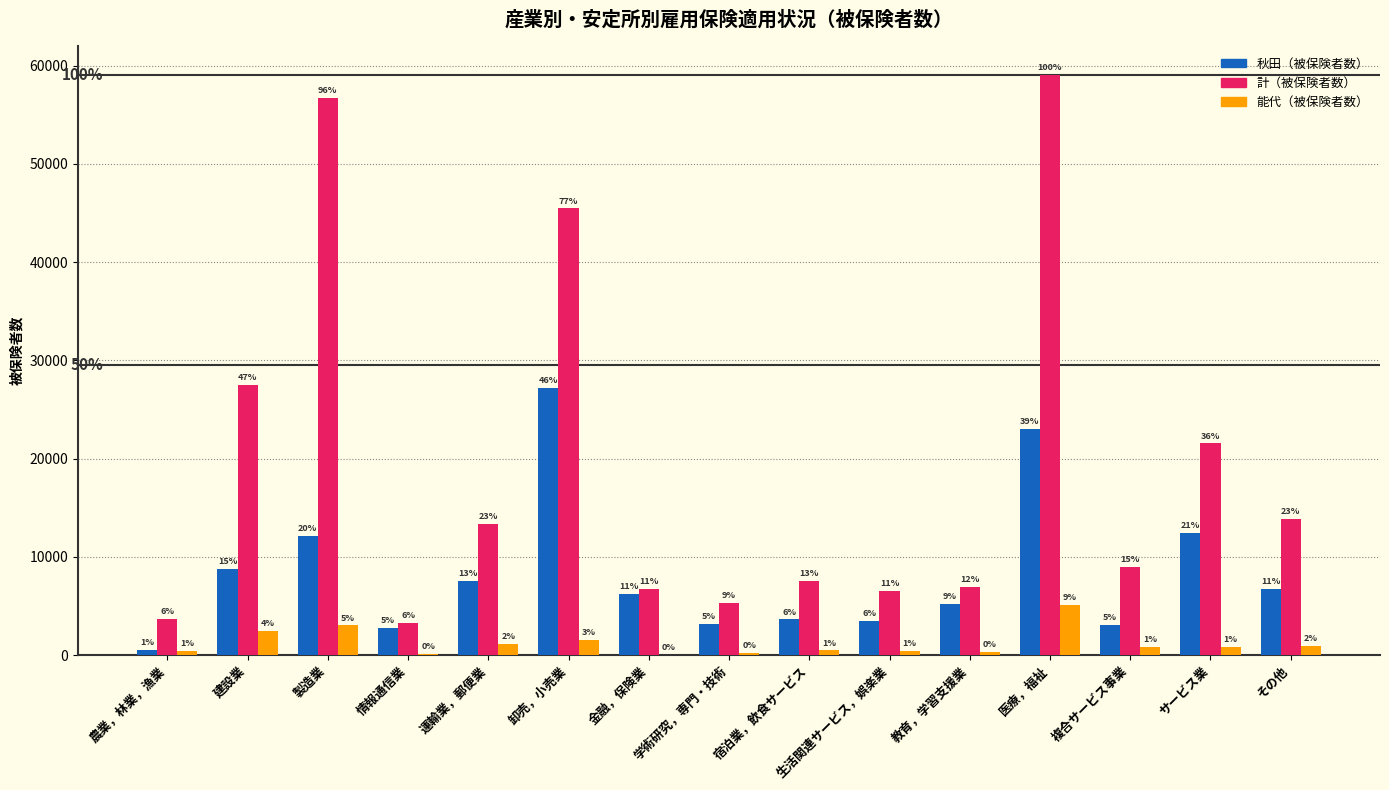

What are all the series names shown in the legend?

秋田（被保険者数）, 計（被保険者数）, 能代（被保険者数）